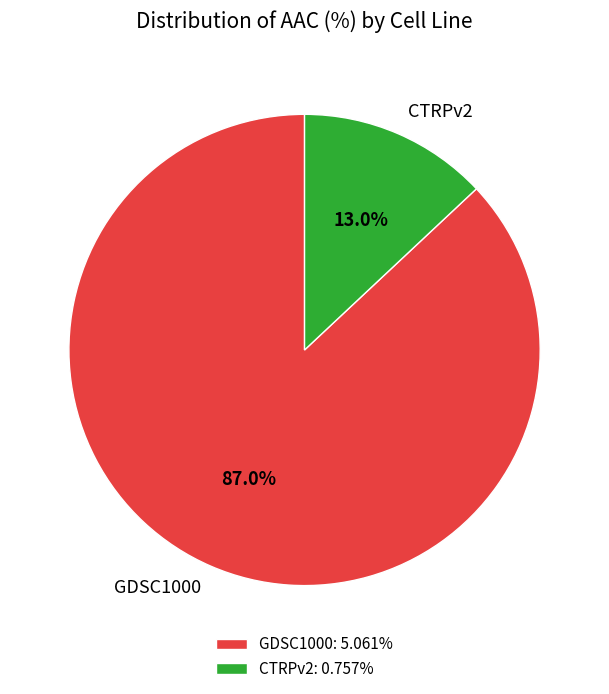

Which slice represents more than half of the pie?

GDSC1000